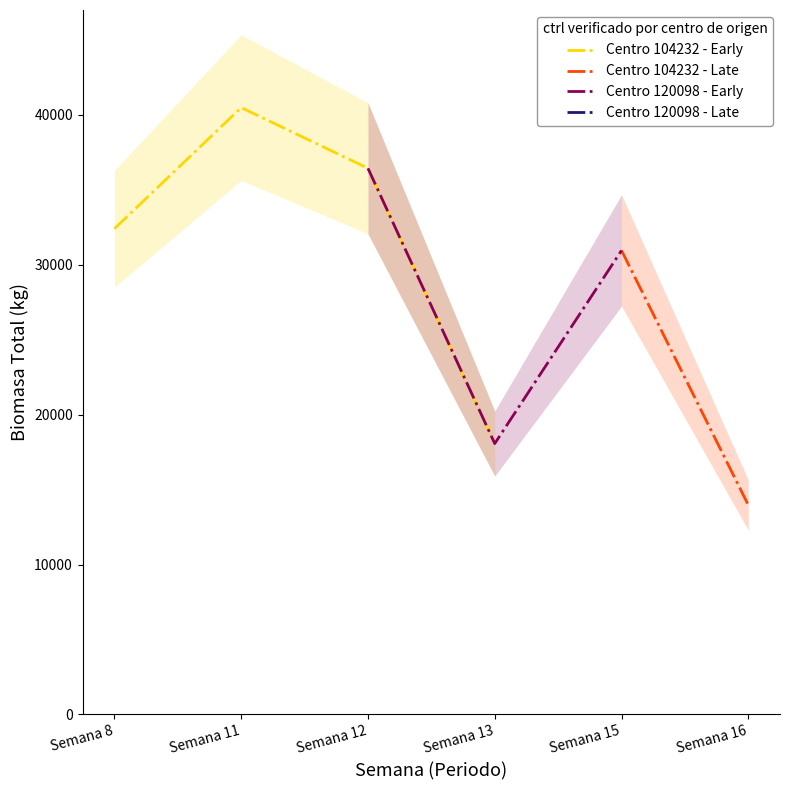

What is the smallest value displayed?

13971.1